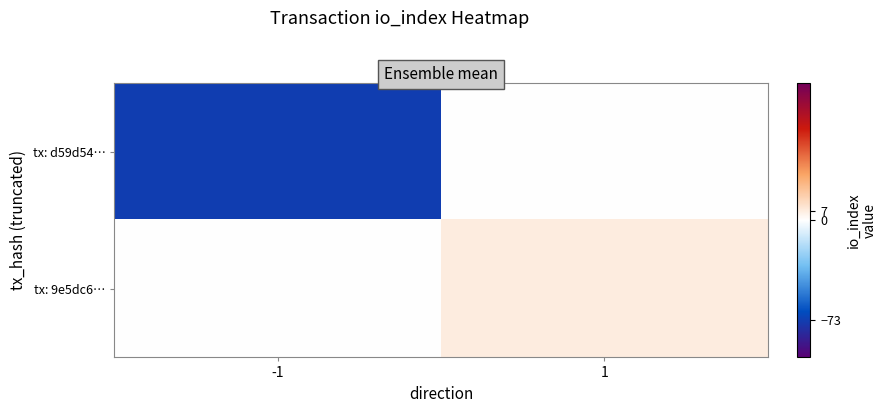

At which category is the sum across all series the highest?

1